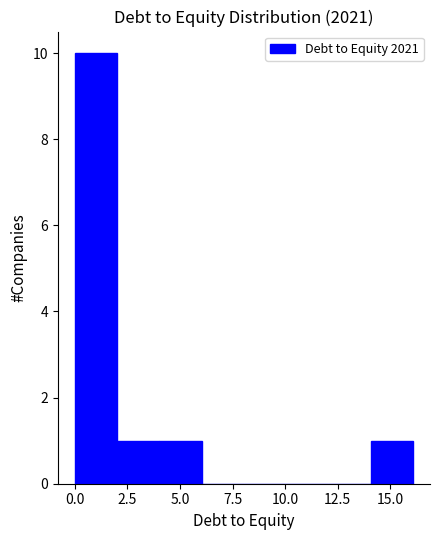

Reading left to right, list every bar in this chart as the range it spans on the x-axis followed by its height. Neither the bar edges nor the heights are printed on the chart, so give them approximately, as read against the axes.

0 to 2: 10
2 to 4: 1
4 to 6: 1
6 to 8: 0
8 to 10: 0
10 to 12: 0
12 to 14: 0
14 to 16: 1